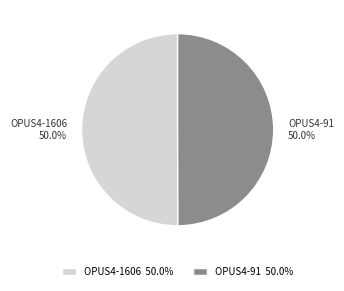

Approximately how many times larger is the value at OPUS4-1606 50.0% compared to OPUS4-91 50.0%?

1.0